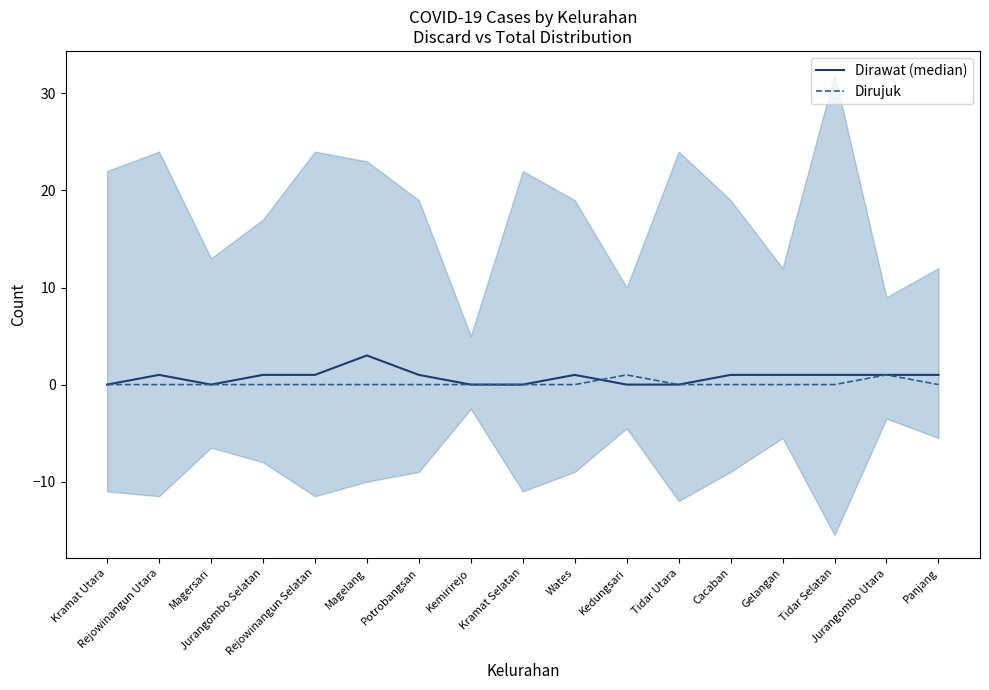

How many data points in Dirawat (median) are above 1?

1